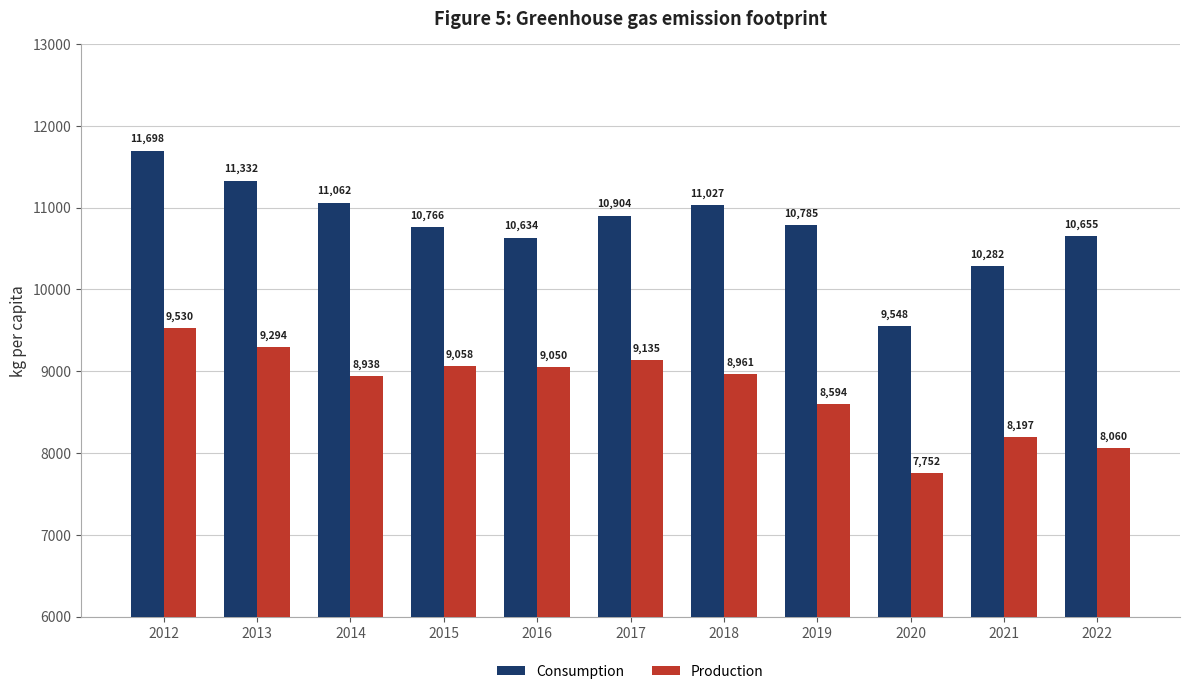

Where is Production nearest to the value 8641?

2019